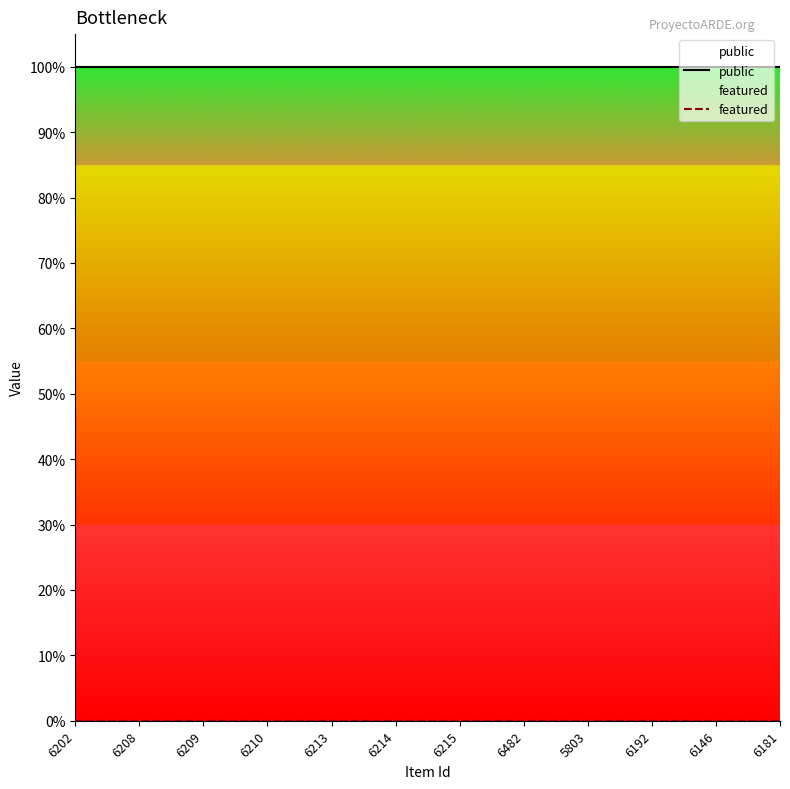

List the labels in order of featured value, largest first.

6202, 6208, 6209, 6210, 6213, 6214, 6215, 6482, 5803, 6192, 6146, 6181